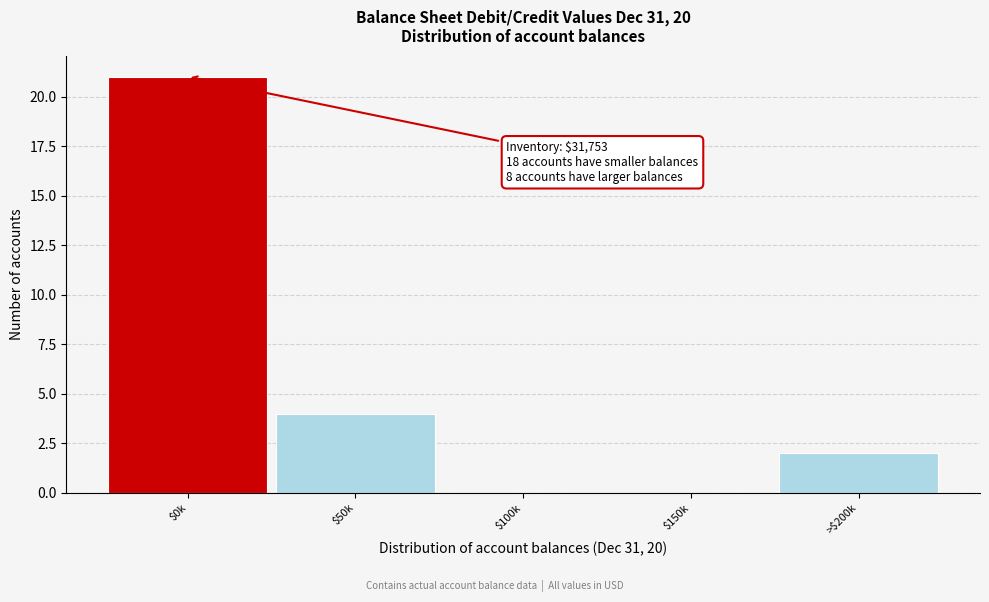

The chart shows a value of 0 at $150k. True or false?

True